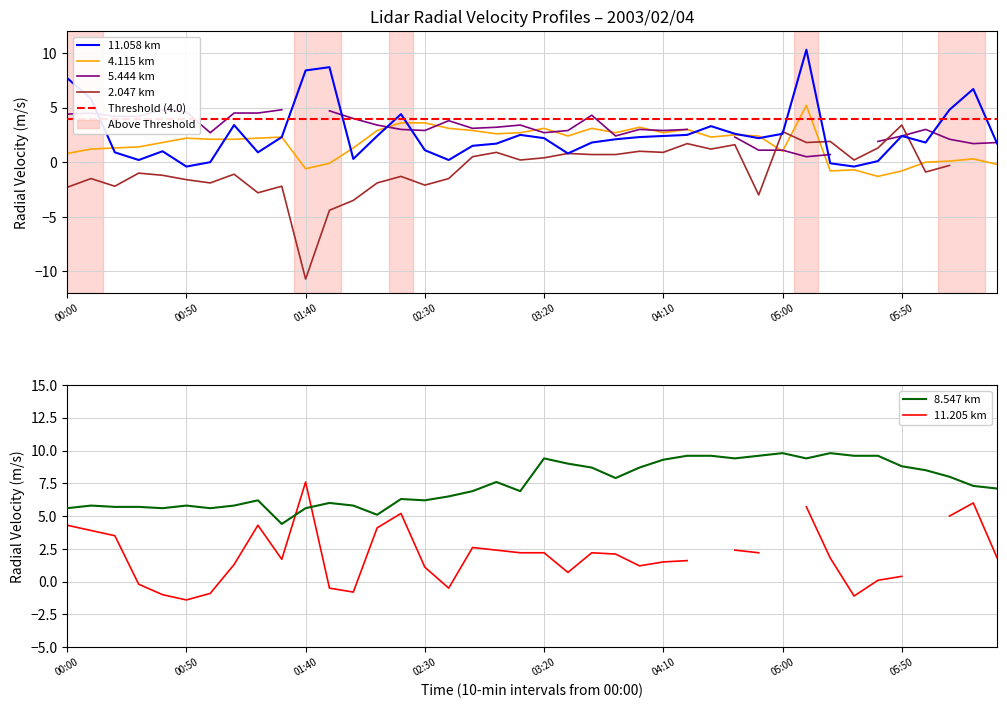

What is the spread (max minus min) of values at 32?

10.6